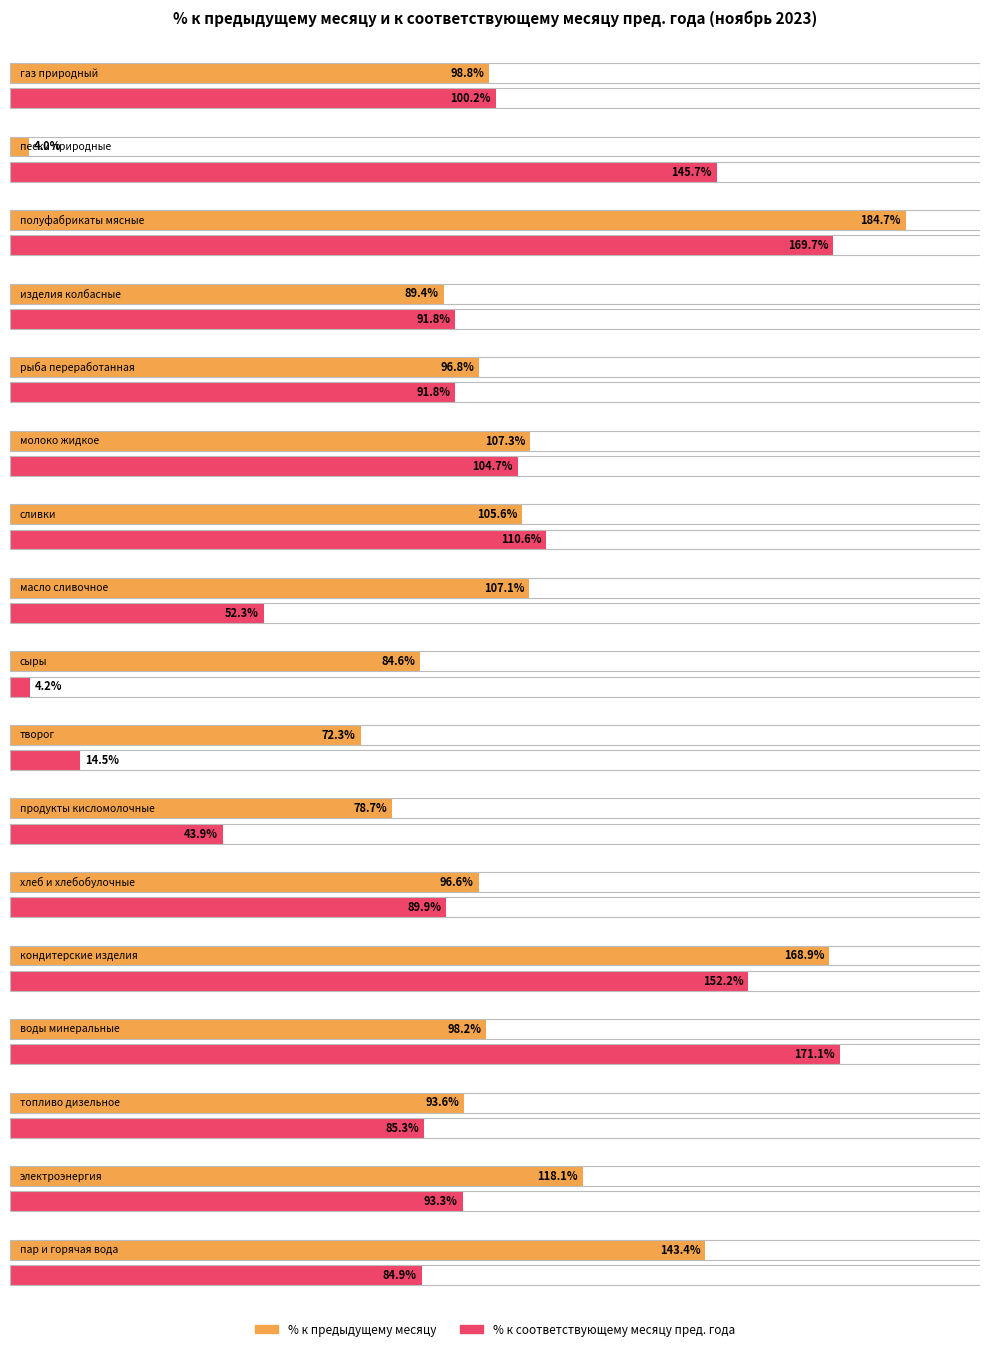

What position from the left is молоко жидкое?

6